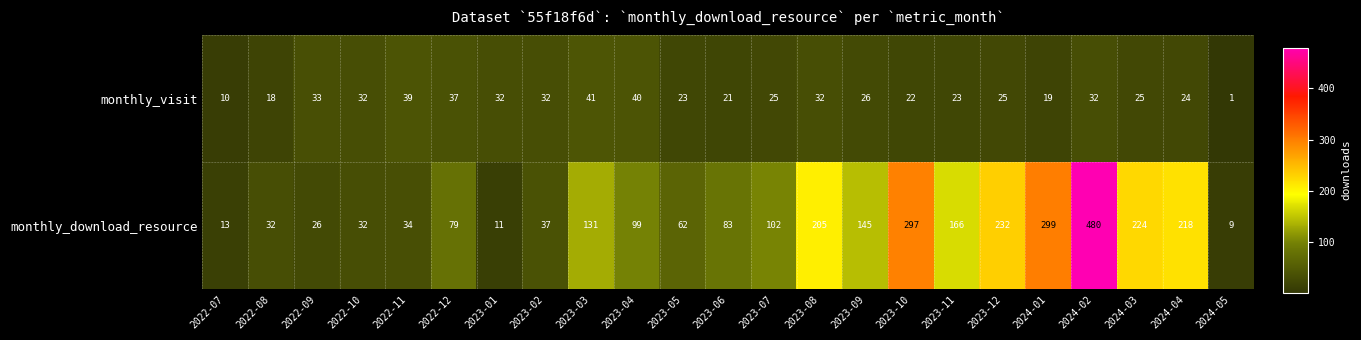

Which category has the highest value across all series?

2024-02